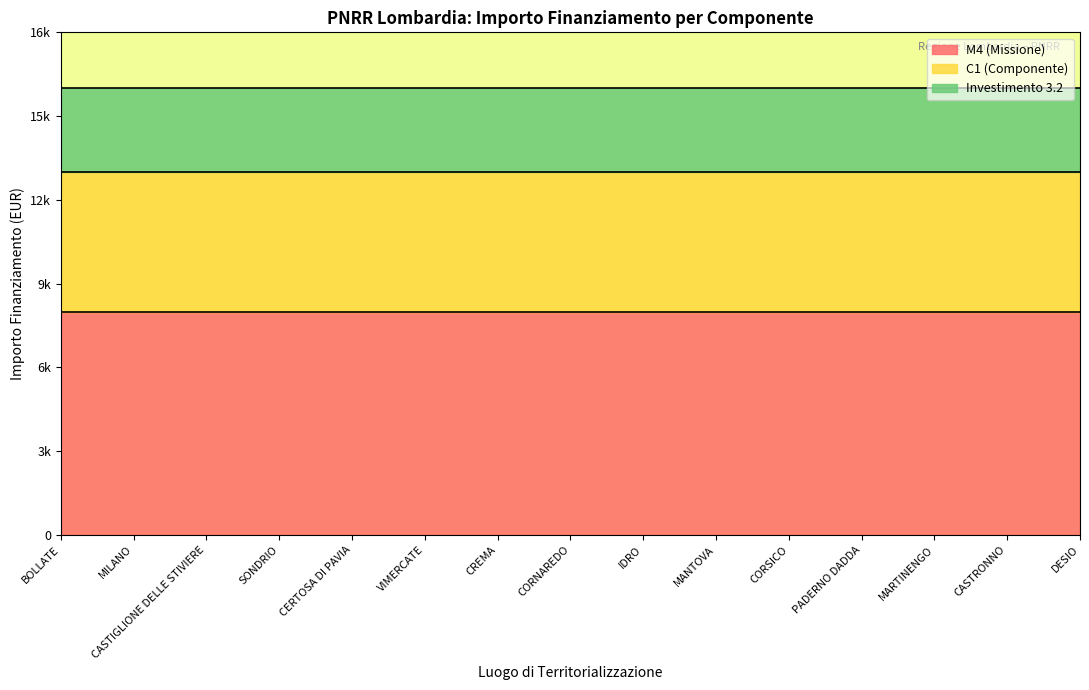

What is the label of the 2nd point from the left?

MILANO